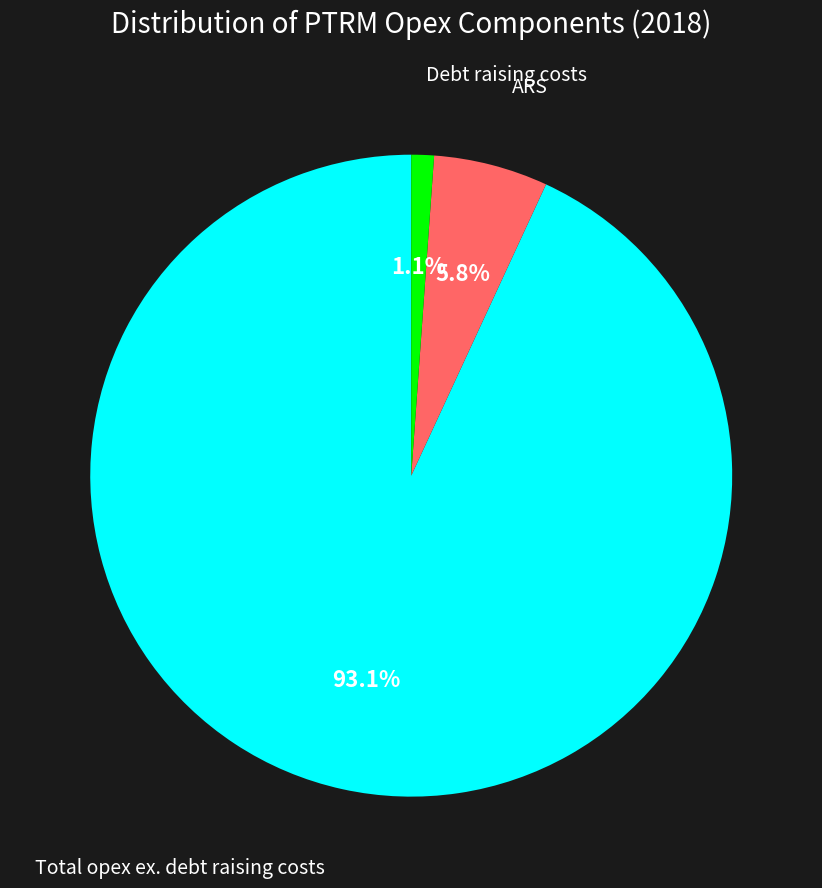

How many slices are in this pie chart?

3